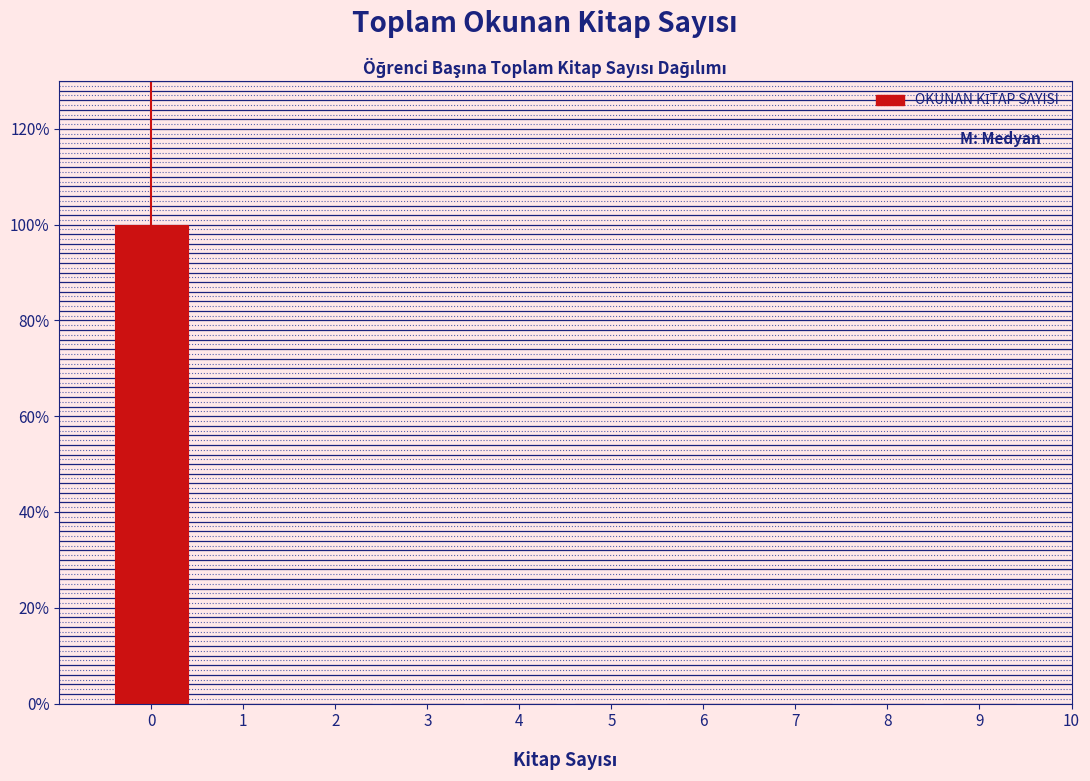

What is the height of the bar covering -0.5 to 0.5 on the x-axis? The values are not printed on the chart, so give them approximately, as read against the axis.

100